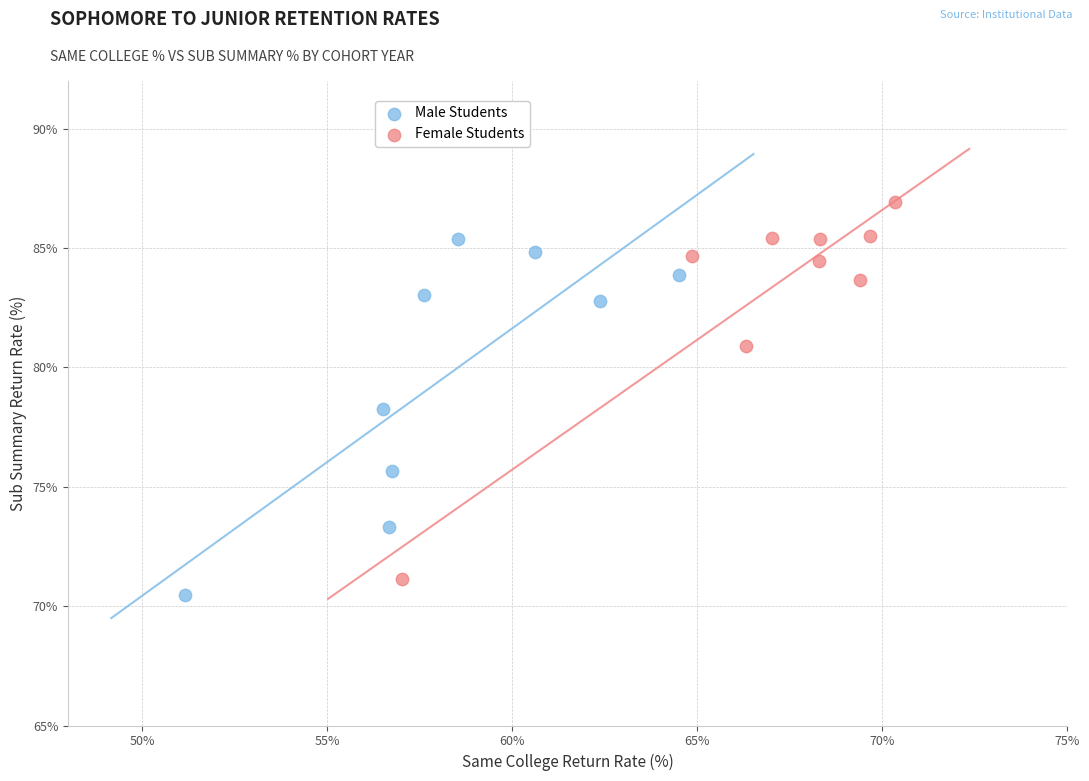

Which series contains the highest Y value?

Female Students